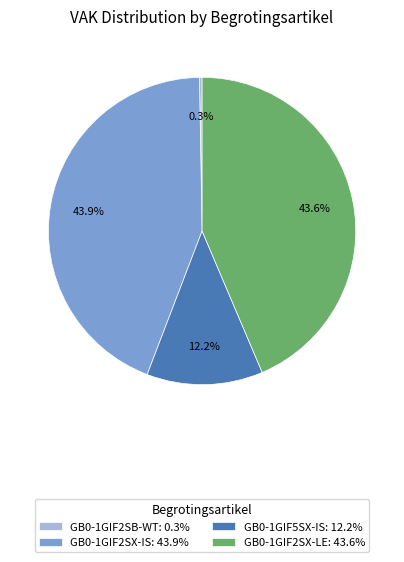

Is there any slice that represents more than half of the pie?

No